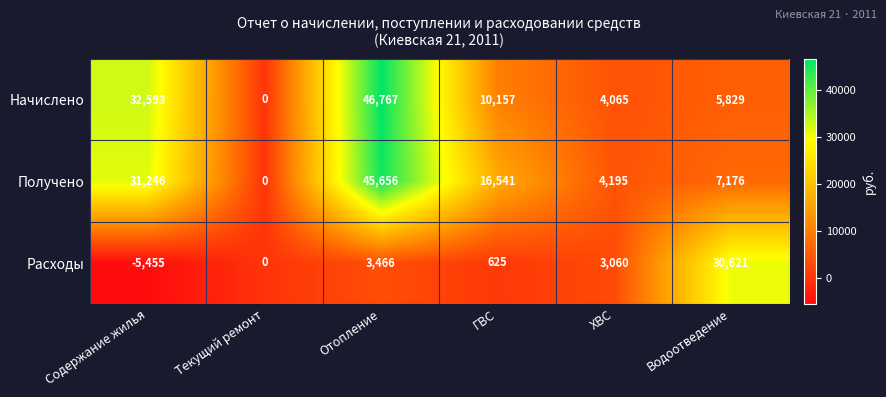

Reading left to right, transcribe all the data shown in this chart.

Начислено: 32593	0	46767	10157	4065	5829
Получено: 31246	0	45656	16541	4195	7176
Расходы: -5455	0	3466	625	3060	30621